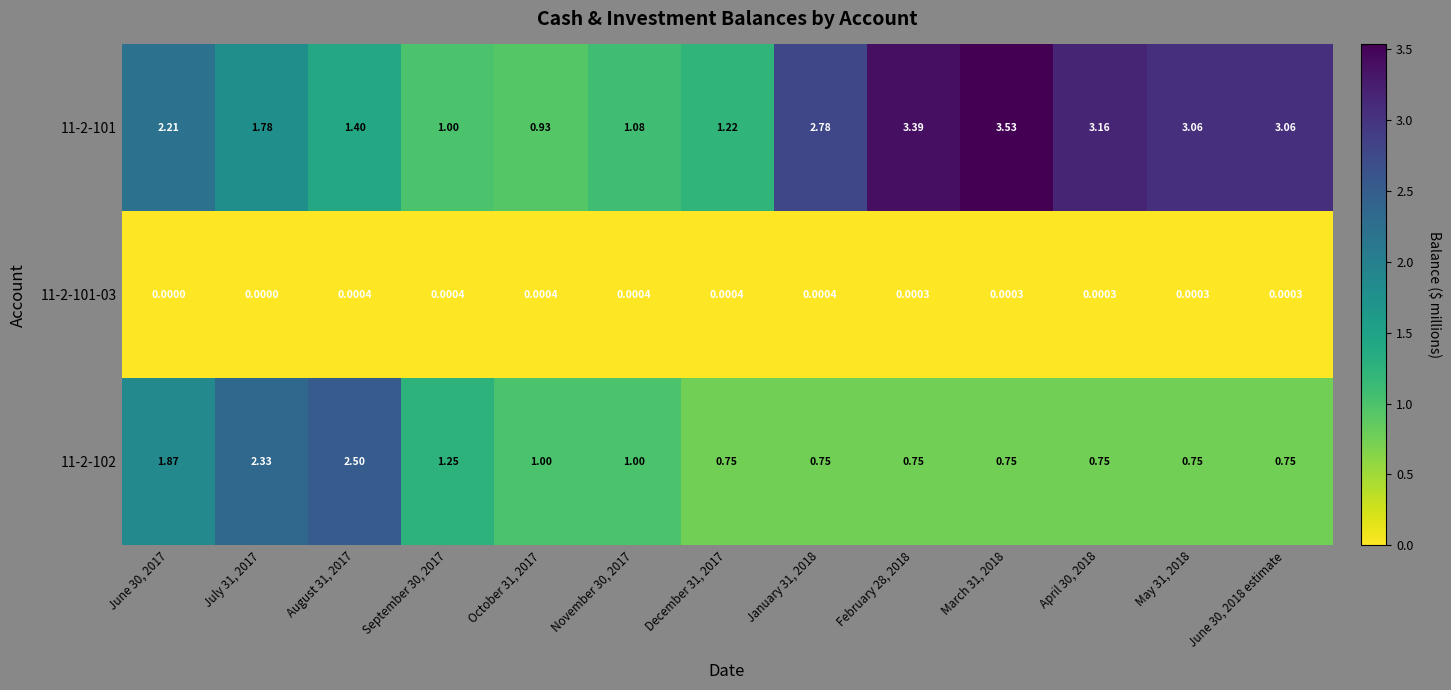

Is the value of 11-2-101 at March 31, 2018 greater than the value of 11-2-101-03 at August 31, 2017?

Yes